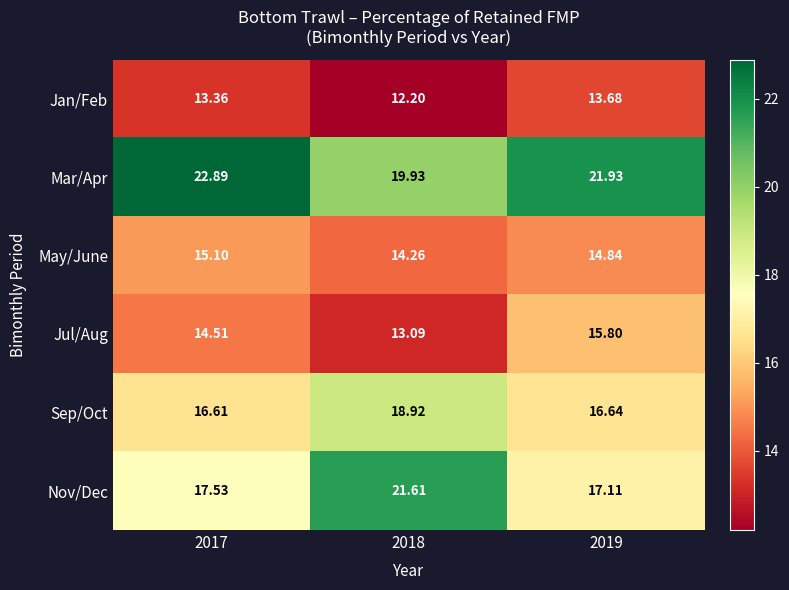

Rank the series at 2017 from lowest to highest value.

Jan/Feb, Jul/Aug, May/June, Sep/Oct, Nov/Dec, Mar/Apr